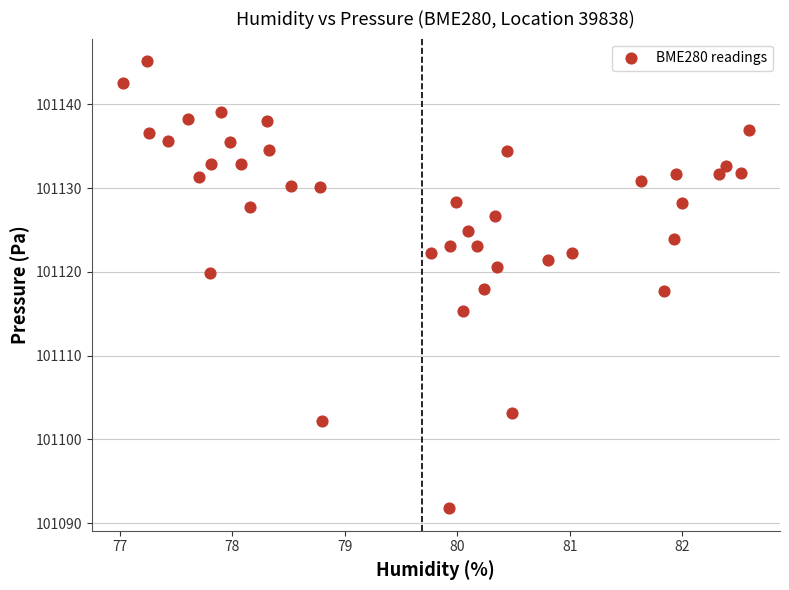

What is the range of X values (max minus min)?

5.6